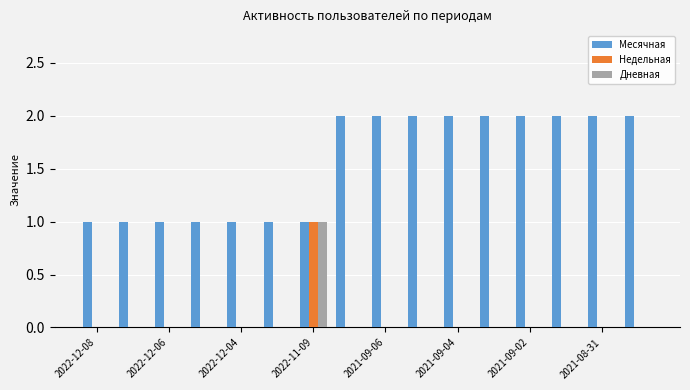

Which series has the largest total across all categories?

Месячная